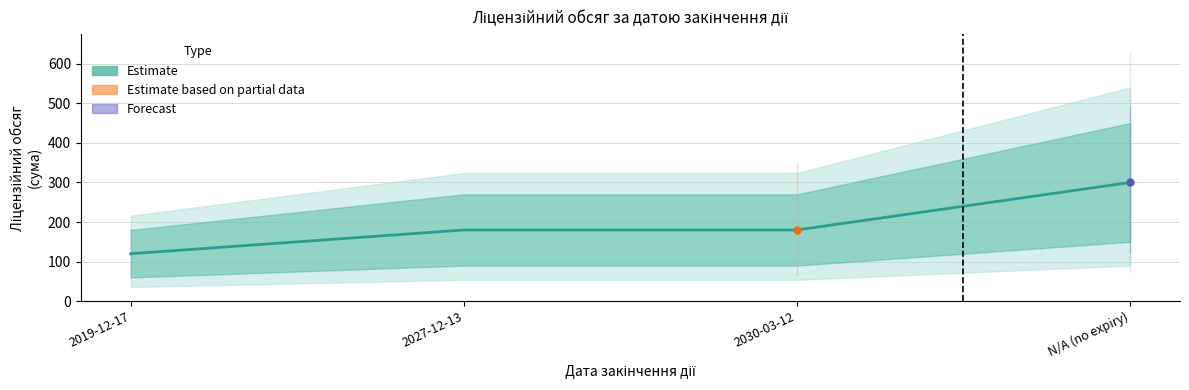

What is the change in value from 2019-12-17 to N/A (no expiry)?

+180